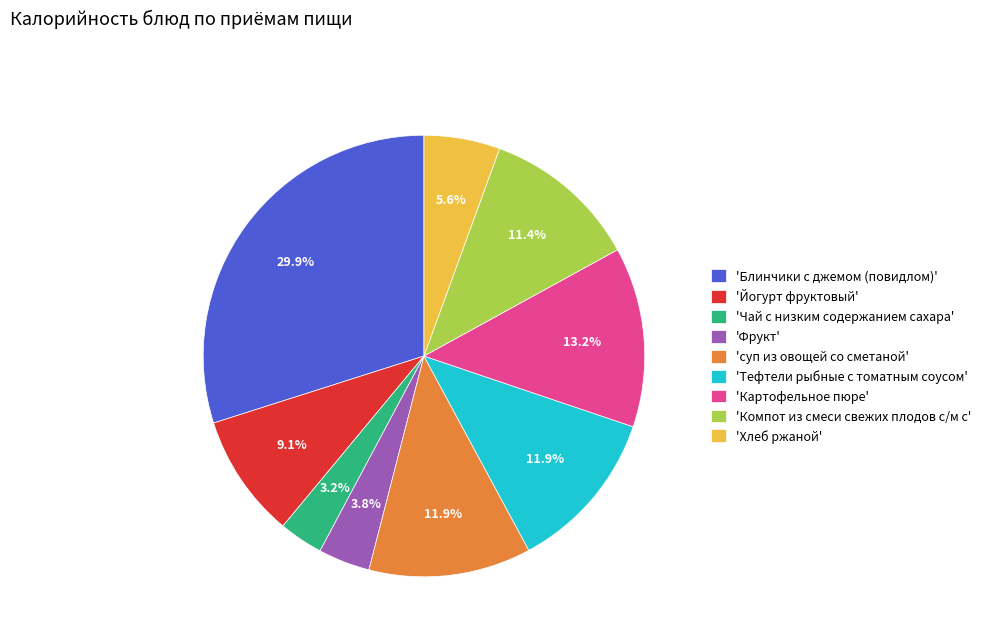

Which slice is the smallest?

'Чай с низким содержанием сахара'